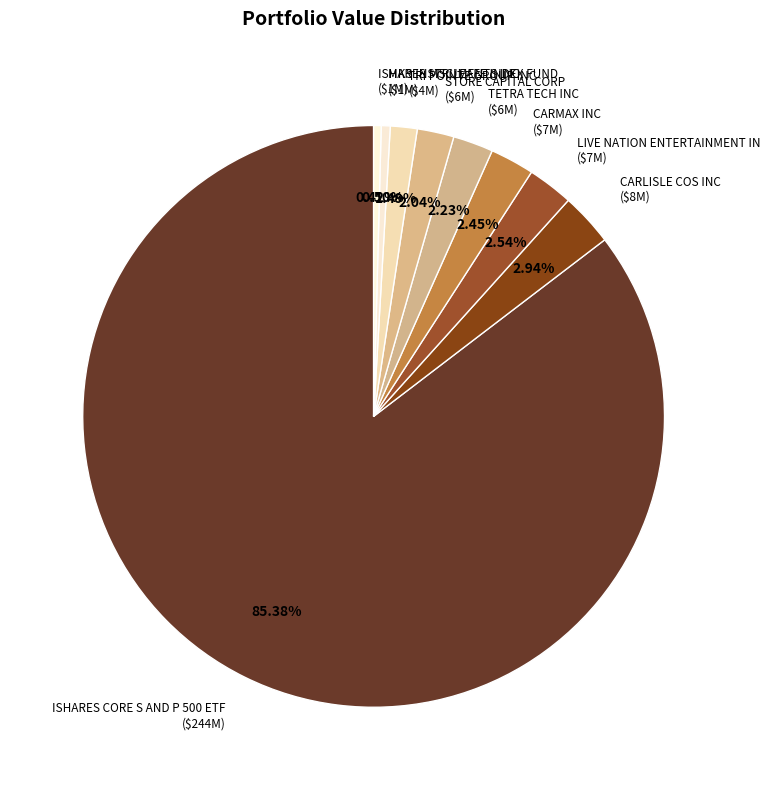

Is there any slice that represents more than half of the pie?

Yes